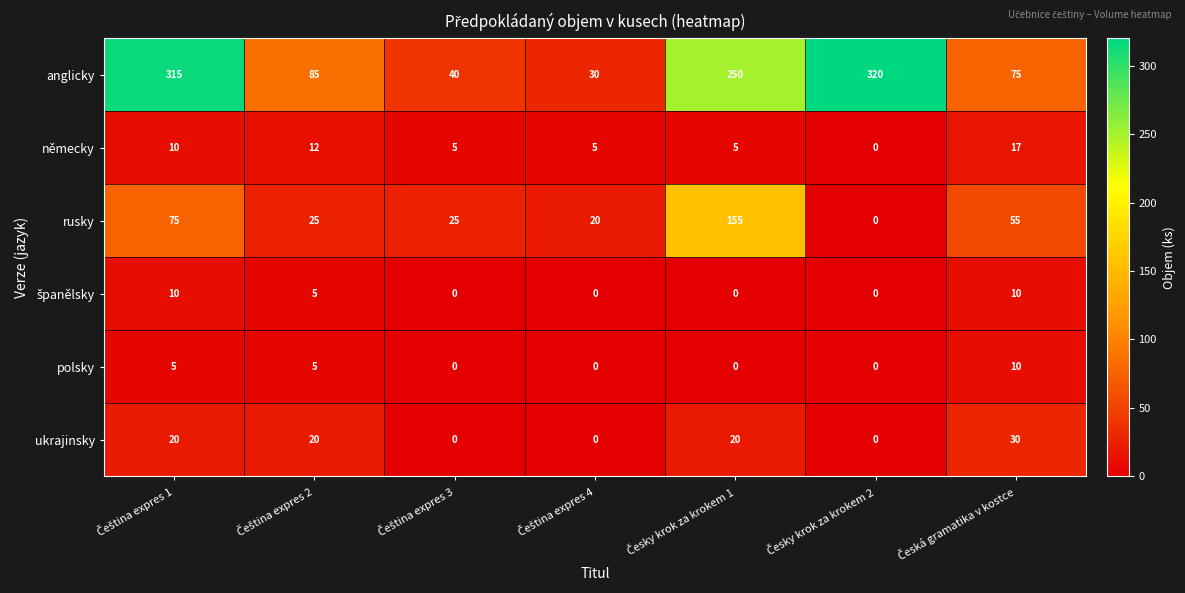

At how many categories does at least one series exceed 201?

3